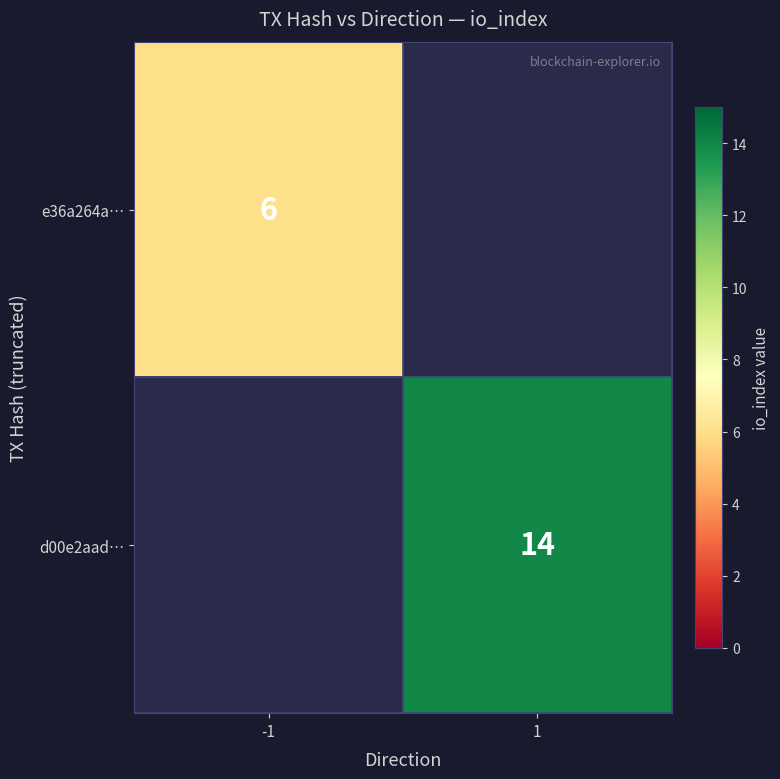

The e36a264a… series shows 6 at -1. True or false?

True